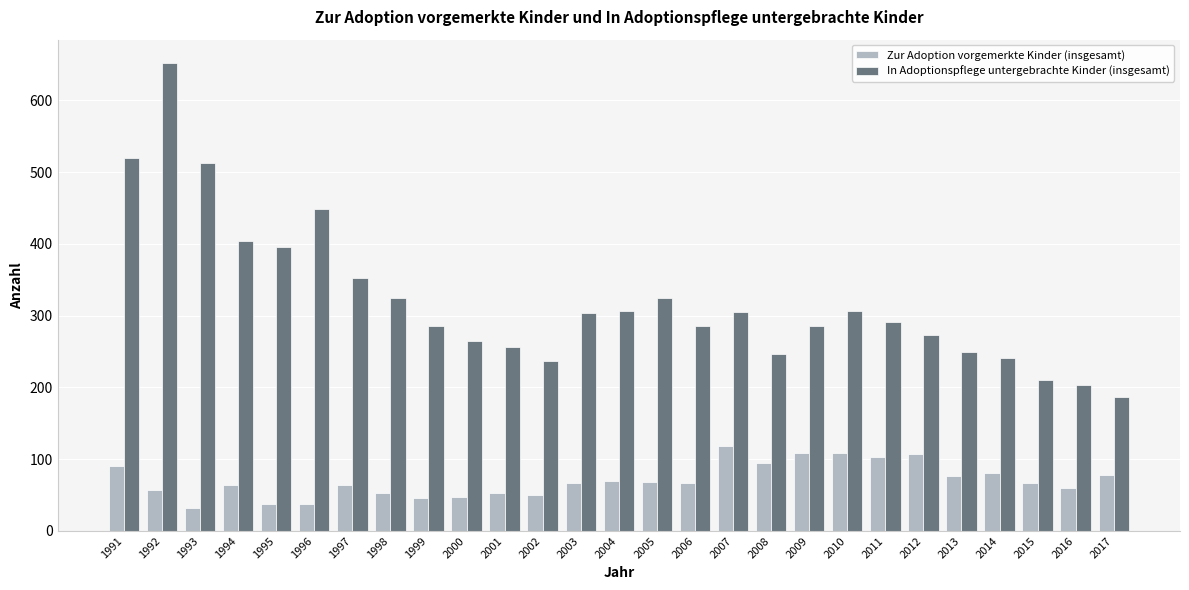

Rank the series by their average value, from lowest to highest.

Zur Adoption vorgemerkte Kinder (insgesamt), In Adoptionspflege untergebrachte Kinder (insgesamt)